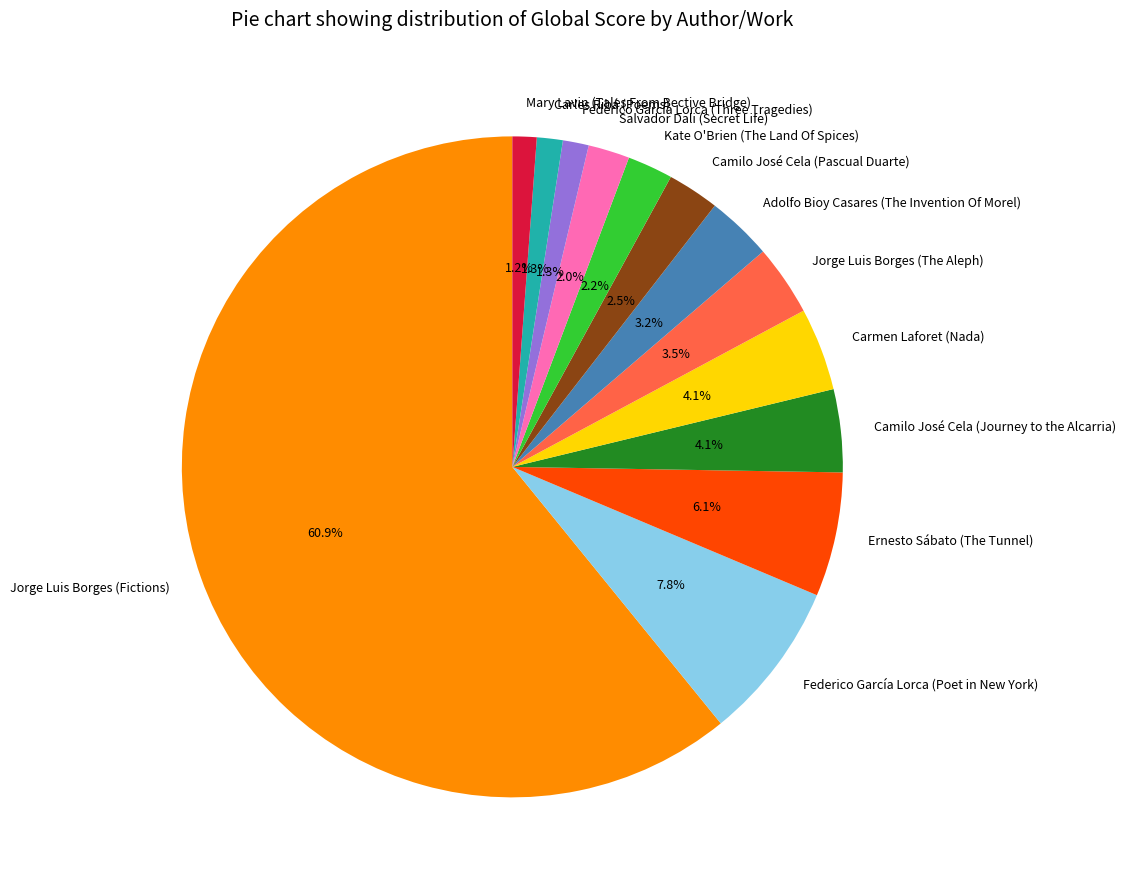

Is there any slice that represents more than half of the pie?

Yes